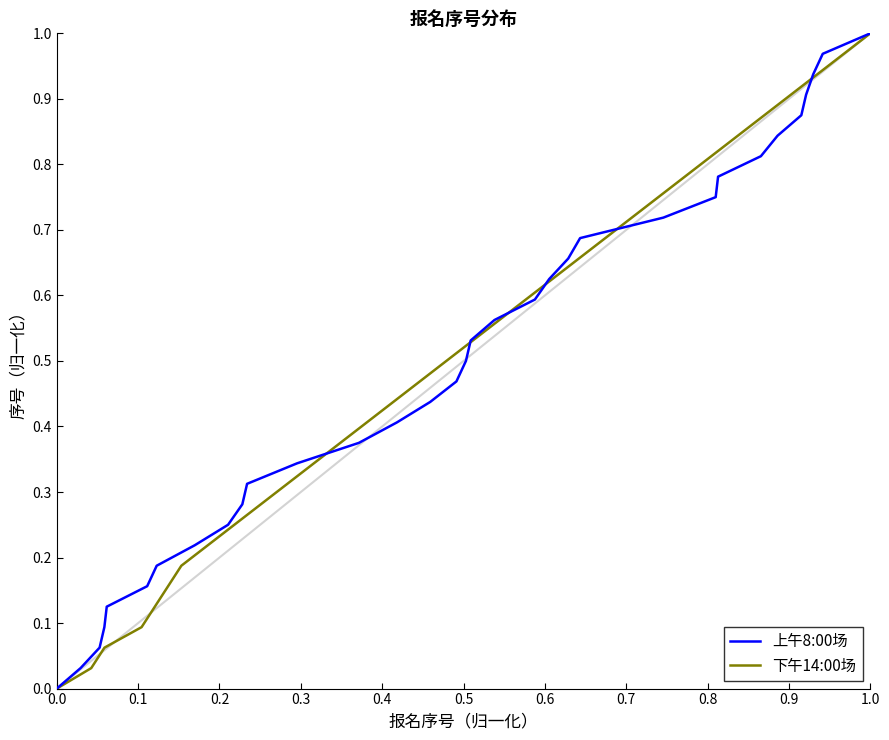

True or false: 上午8:00场 has a value of 1.0 at 1.0.

True